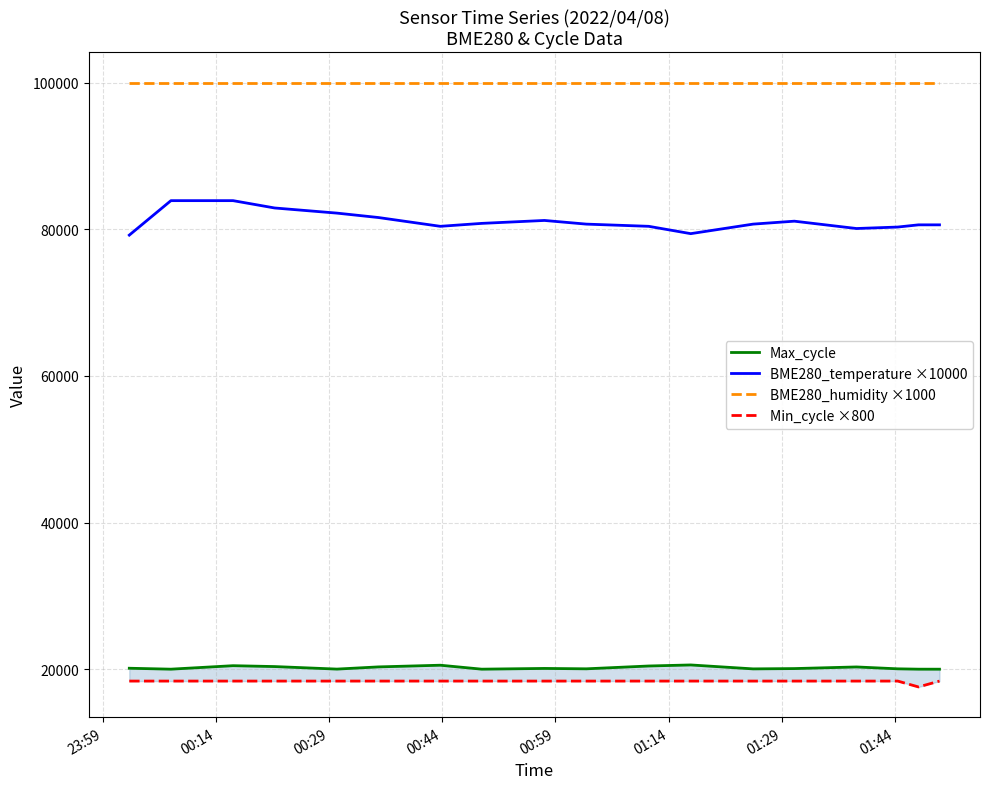

True or false: Min_cycle ×800 and BME280_humidity ×1000 cross at least once.

False